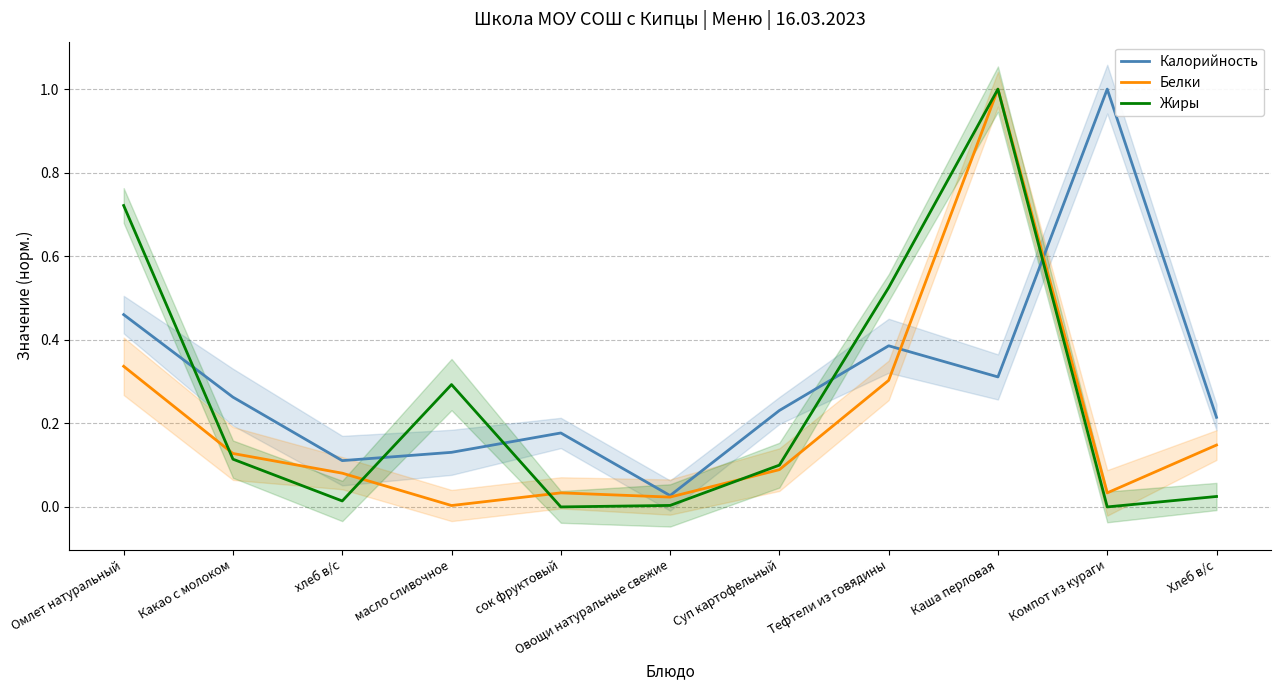

Does the chart display data point markers on the line(s)?

No